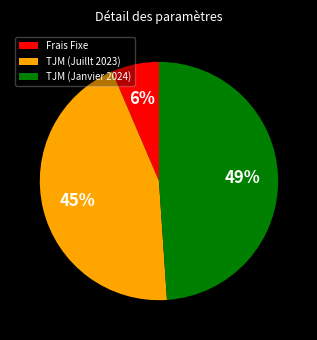

To the nearest percent, what percentage of the pie is Frais Fixe?

6%